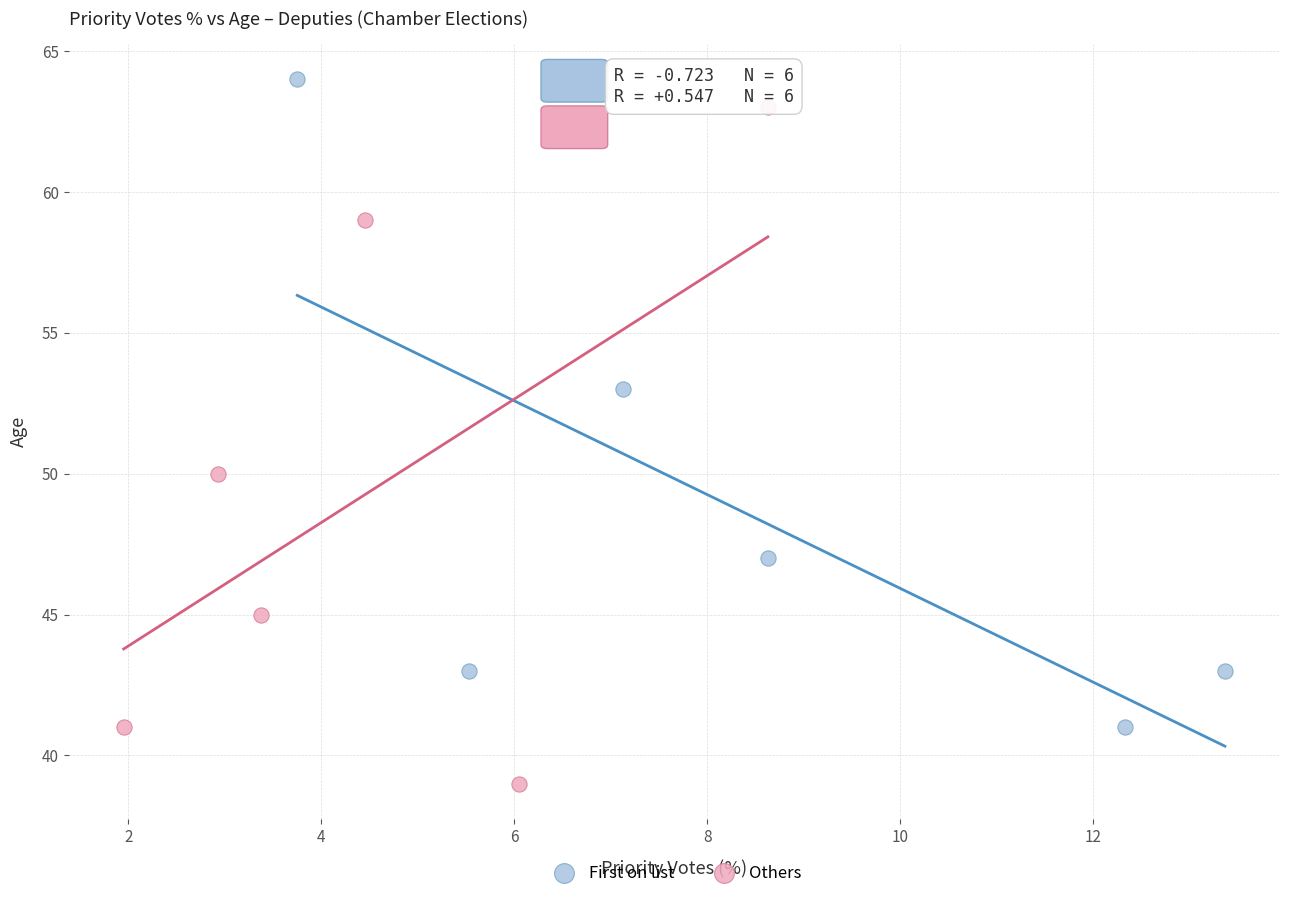

Which series contains the lowest Y value?

Others